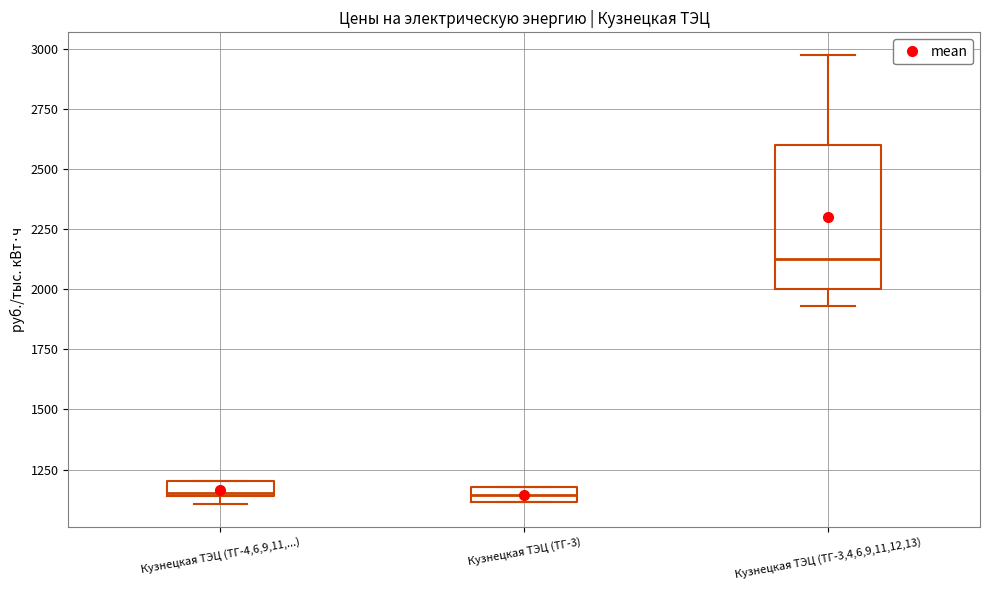

Which box is the tallest, from its lower edge to its upper edge?

Кузнецкая ТЭЦ (ТГ-3,4,6,9,11,12,13)